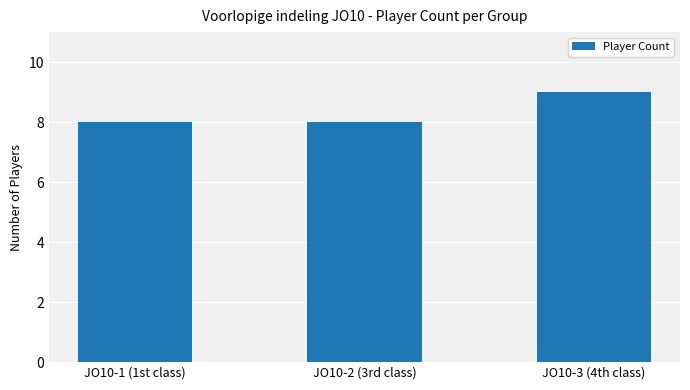

What is the maximum value shown in the chart?

9